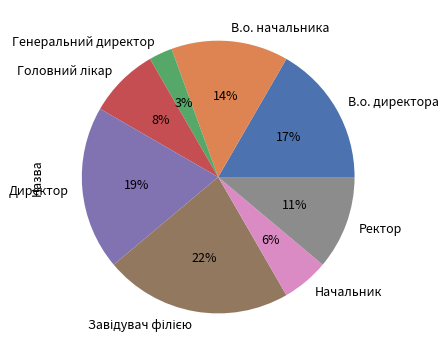

Which slice is the smallest?

Генеральний директор